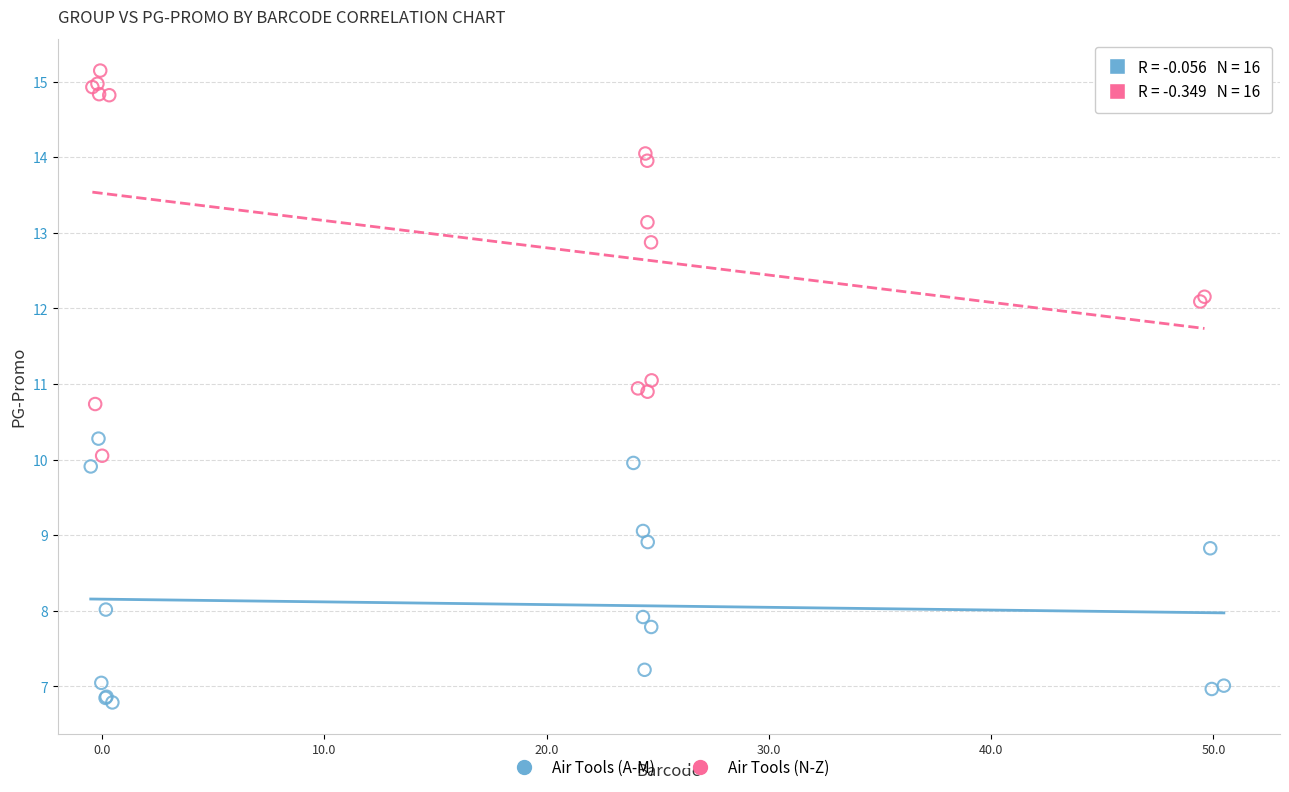

Which series contains the highest Y value?

Air Tools (N-Z)